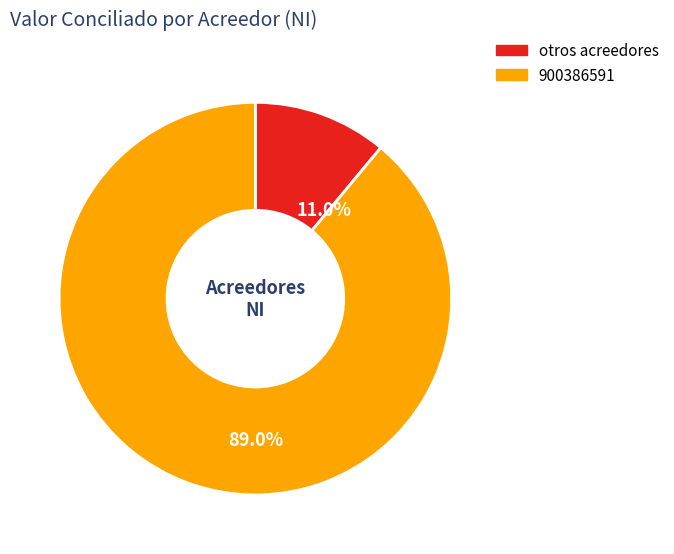

Rank the categories by value from highest to lowest.

900386591, otros acreedores